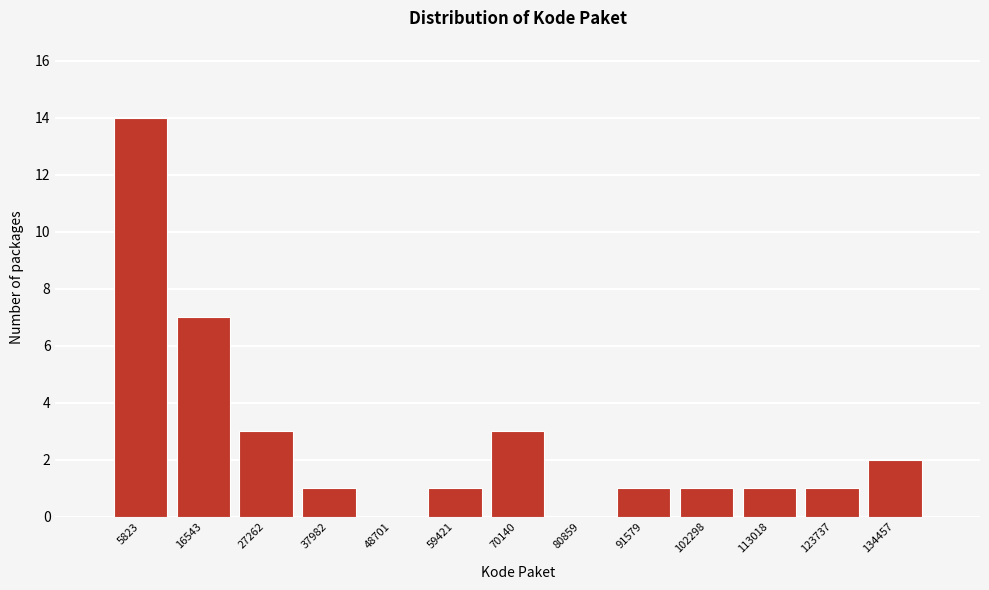

Reading left to right, transcribe this chart: for each bar, give the range it covers on the x-axis and its height. Neither the bar edges nor the heights are printed on the chart, so give them approximately, as read against the axes.

0 to 12000: 14
12000 to 22000: 7
22000 to 32000: 3
32000 to 44000: 1
44000 to 54000: 0
54000 to 64000: 1
64000 to 76000: 3
76000 to 86000: 0
86000 to 96000: 1
96000 to 108000: 1
108000 to 118000: 1
118000 to 130000: 1
130000 to 140000: 2